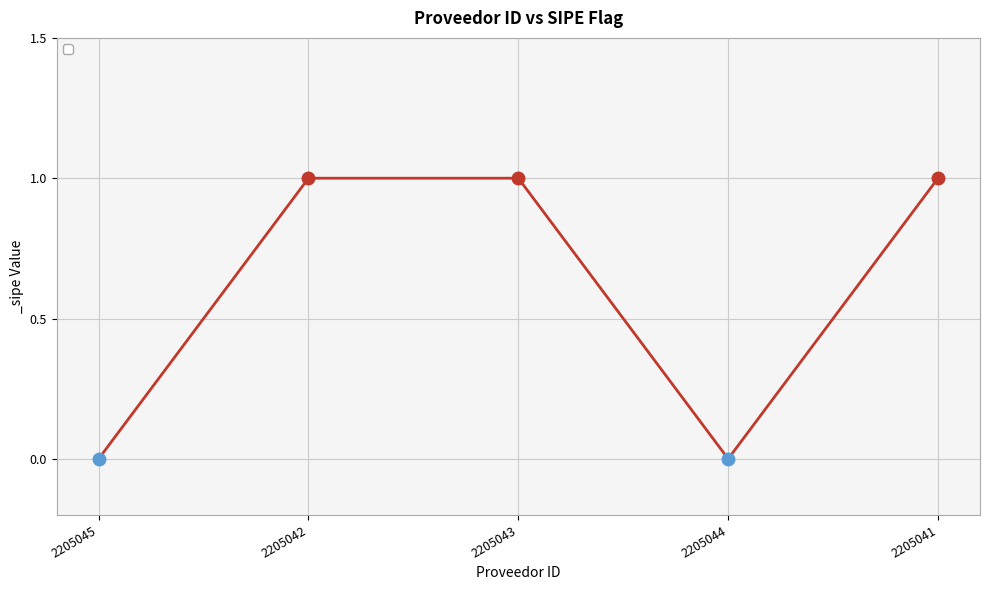

Does the chart display data point markers on the line(s)?

Yes